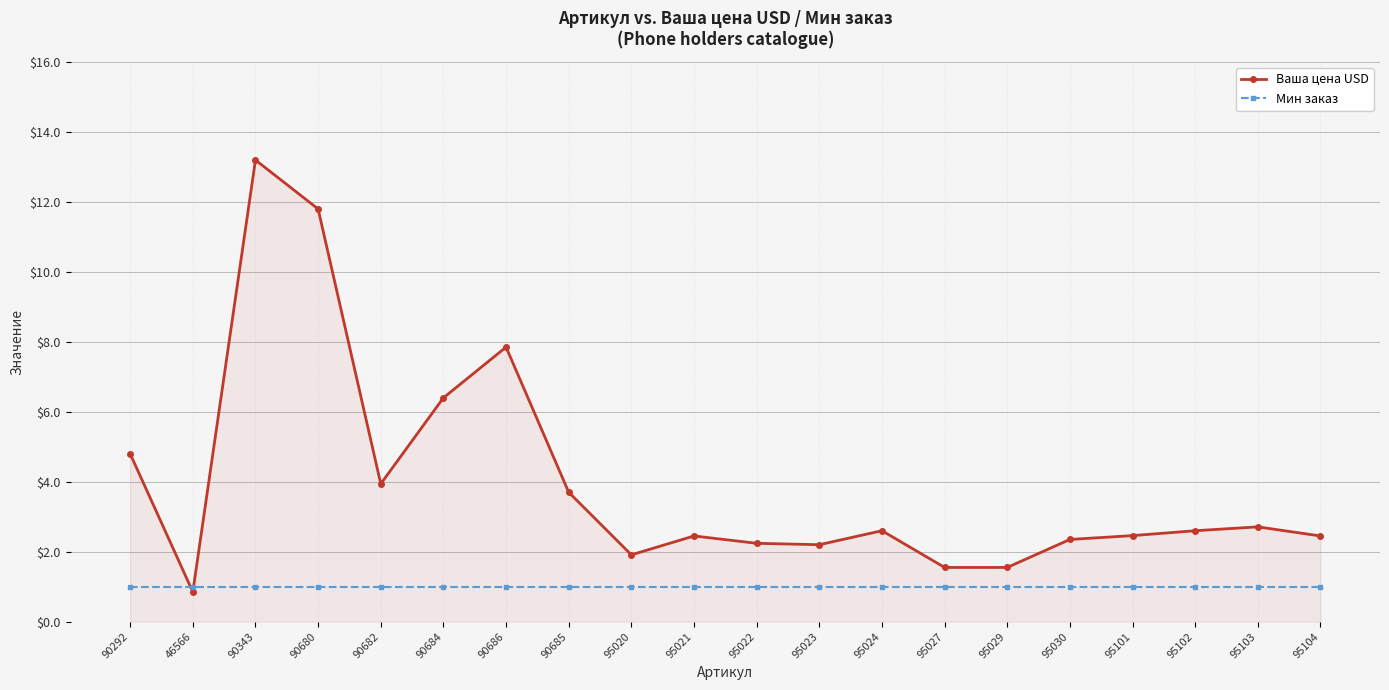

Count the number of data series in this chart.

2